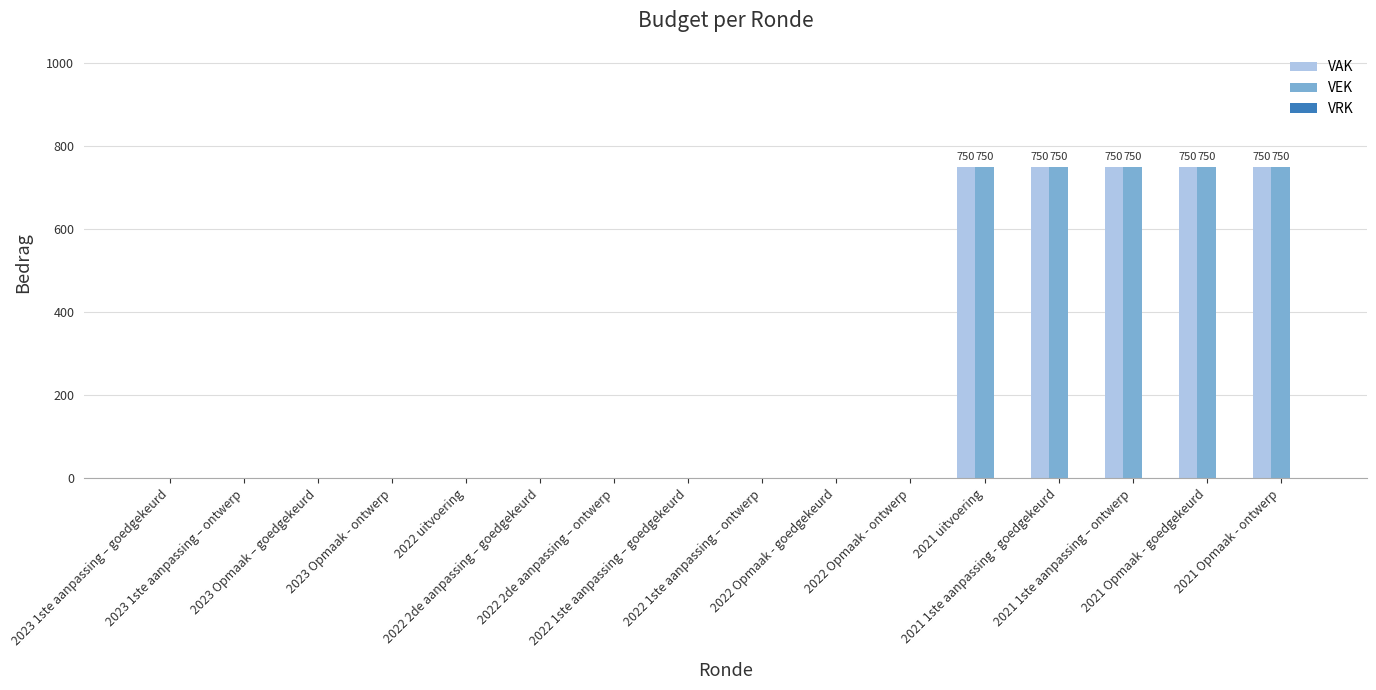

What is the sum of all VEK values?

3750